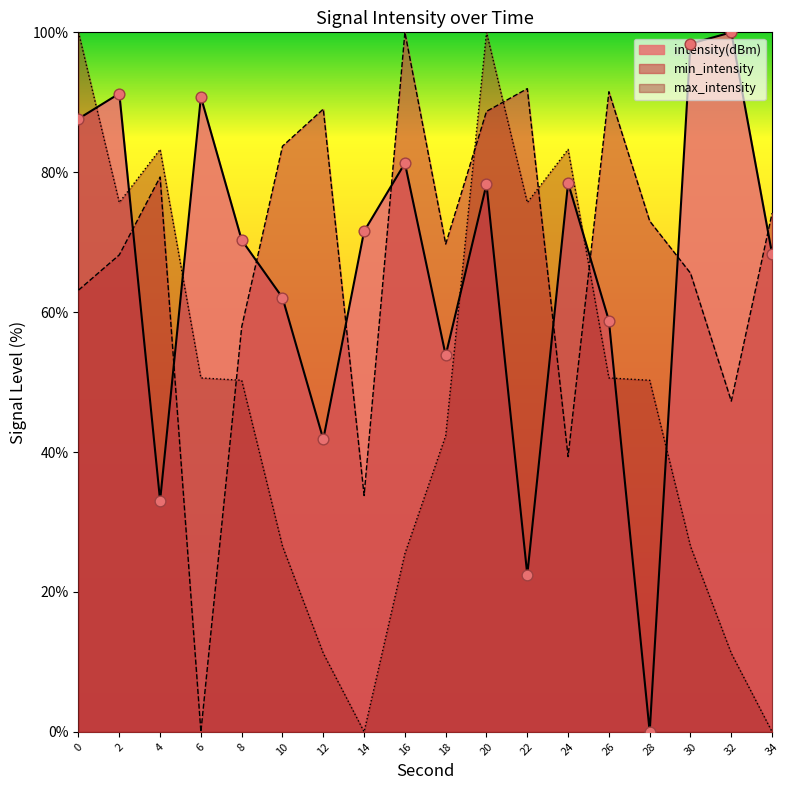

Which series has the largest Y range (max minus min)?

intensity(dBm)